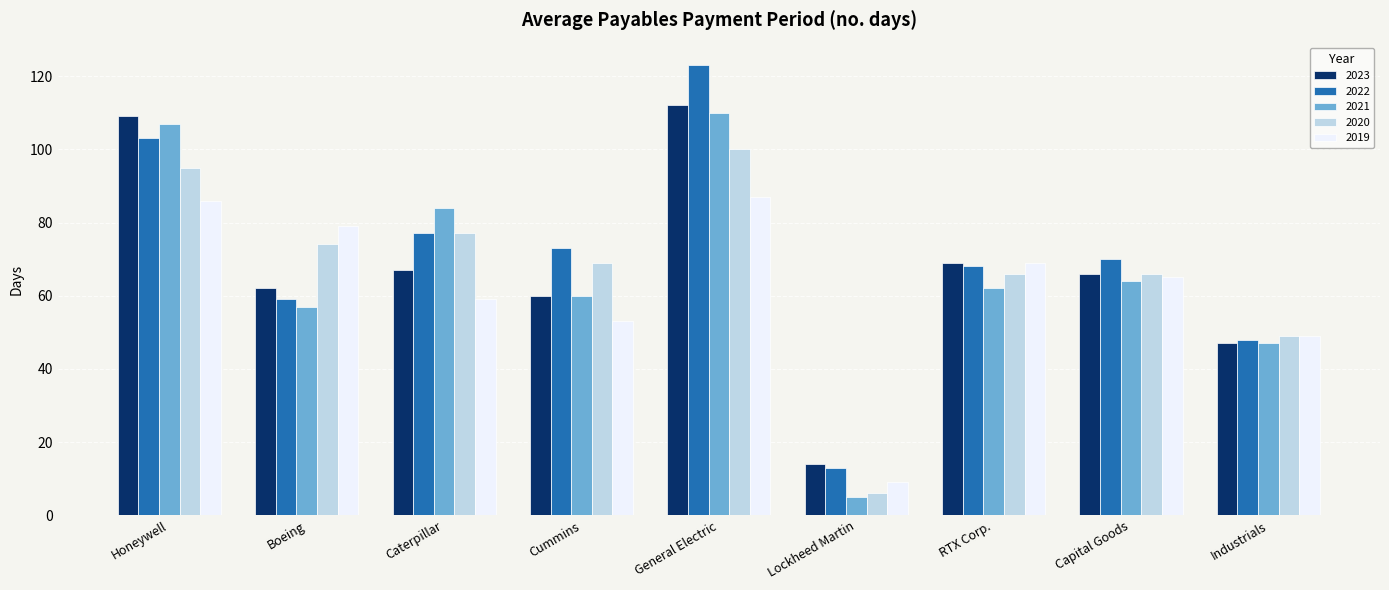

Which series has the widest spread of values?

2022